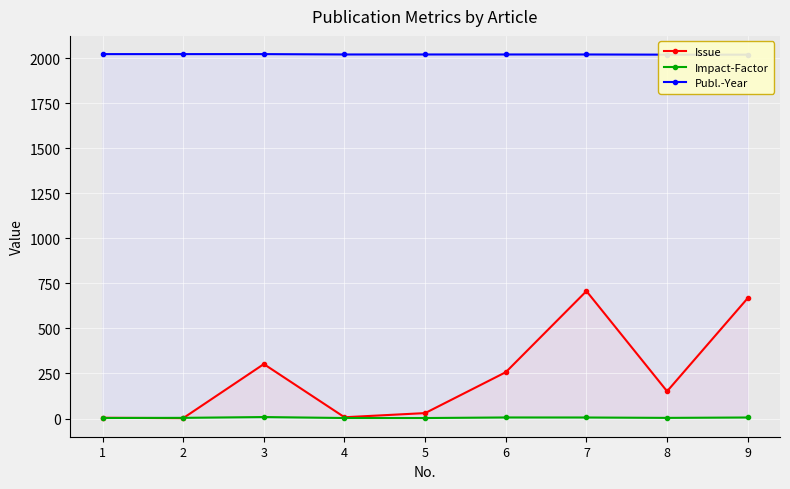

At which label does Publ.-Year first exceed 2020?

1